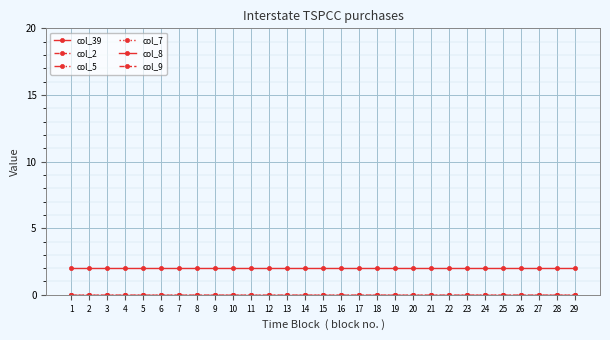

Reading left to right, extract all data points from this chart.

col_39: 2	2	2	2	2	2	2	2	2	2	2	2	2	2	2	2	2	2	2	2	2	2	2	2	2	2	2	2	2
col_2: 0	0	0	0	0	0	0	0	0	0	0	0	0	0	0	0	0	0	0	0	0	0	0	0	0	0	0	0	0
col_5: 0	0	0	0	0	0	0	0	0	0	0	0	0	0	0	0	0	0	0	0	0	0	0	0	0	0	0	0	0
col_7: 0	0	0	0	0	0	0	0	0	0	0	0	0	0	0	0	0	0	0	0	0	0	0	0	0	0	0	0	0
col_8: 0	0	0	0	0	0	0	0	0	0	0	0	0	0	0	0	0	0	0	0	0	0	0	0	0	0	0	0	0
col_9: 0	0	0	0	0	0	0	0	0	0	0	0	0	0	0	0	0	0	0	0	0	0	0	0	0	0	0	0	0